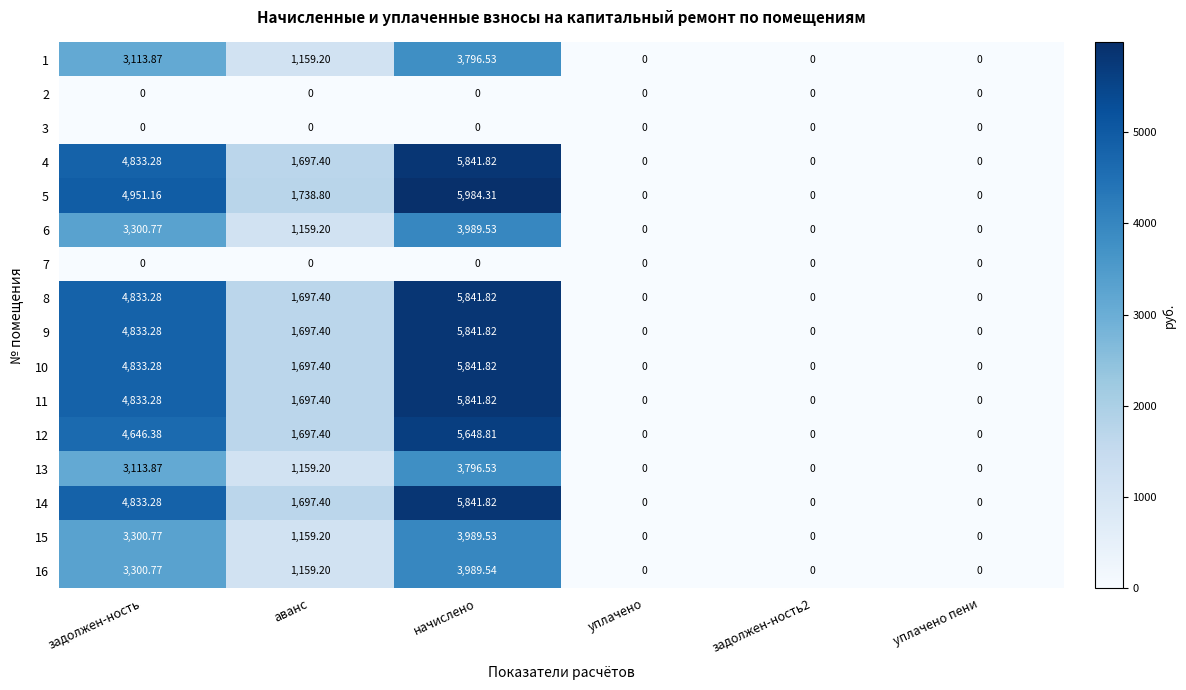

Which series has the largest range (max minus min)?

5